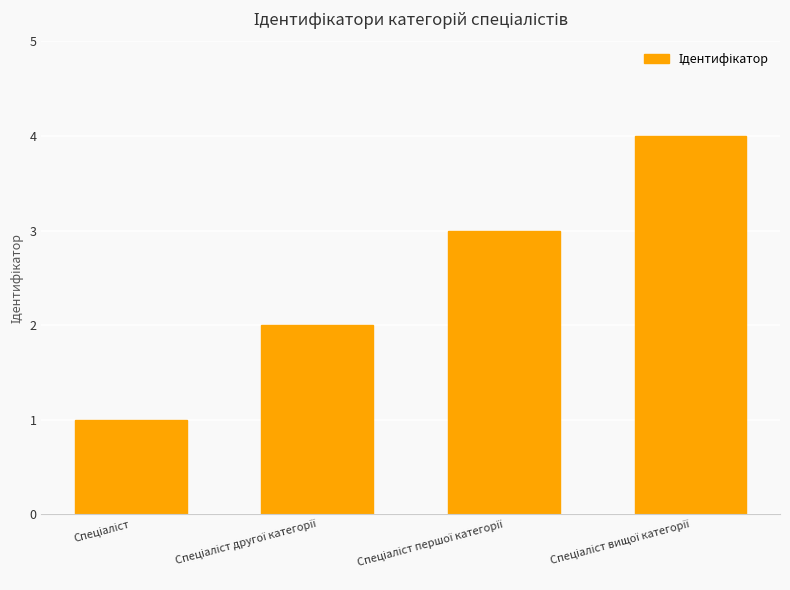

What is the maximum value shown in the chart?

4